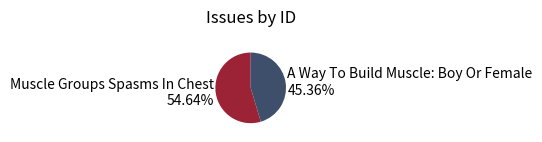

To the nearest percent, what is the difference between the A Way To Build Muscle: Boy Or Female and Muscle Groups Spasms In Chest slice percentages?

9%